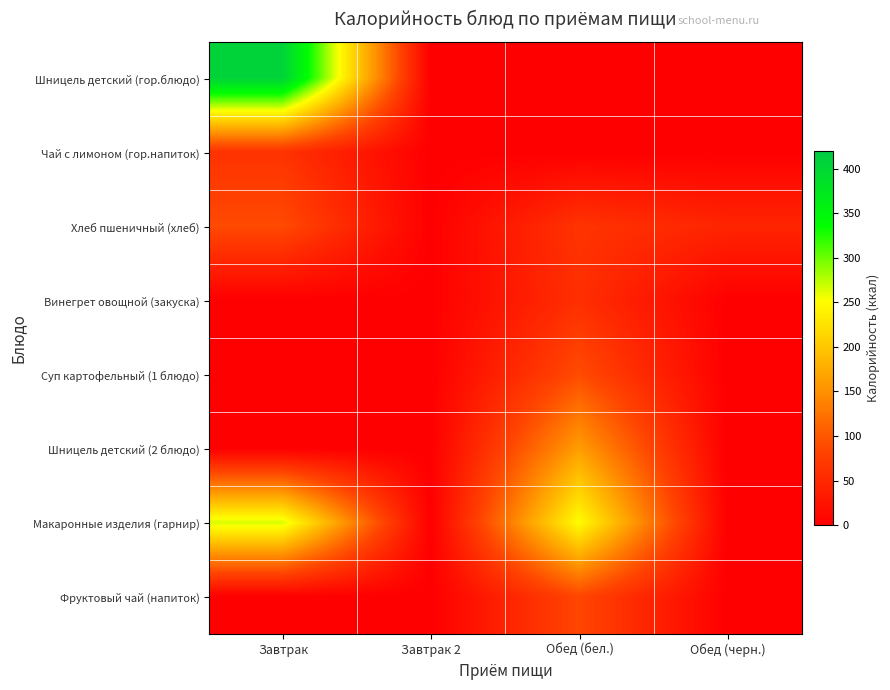

Reading right to left, what are all the values shown in this chart?

Шницель детский (гор.блюдо): Обед (черн.)=0.0	Обед (бел.)=0.0	Завтрак 2=0.0	Завтрак=407.2
Чай с лимоном (гор.напиток): Обед (черн.)=0.0	Обед (бел.)=0.0	Завтрак 2=0.0	Завтрак=61.6
Хлеб пшеничный (хлеб): Обед (черн.)=45.2	Обед (бел.)=63.5	Завтрак 2=0.0	Завтрак=89.3
Винегрет овощной (закуска): Обед (черн.)=0.0	Обед (бел.)=57.8	Завтрак 2=0.0	Завтрак=0.0
Суп картофельный (1 блюдо): Обед (черн.)=0.0	Обед (бел.)=90.8	Завтрак 2=0.0	Завтрак=0.0
Шницель детский (2 блюдо): Обед (черн.)=0.0	Обед (бел.)=162.0	Завтрак 2=0.0	Завтрак=0.0
Макаронные изделия (гарнир): Обед (черн.)=0.0	Обед (бел.)=249.9	Завтрак 2=0.0	Завтрак=265.0
Фруктовый чай (напиток): Обед (черн.)=0.0	Обед (бел.)=85.0	Завтрак 2=0.0	Завтрак=0.0